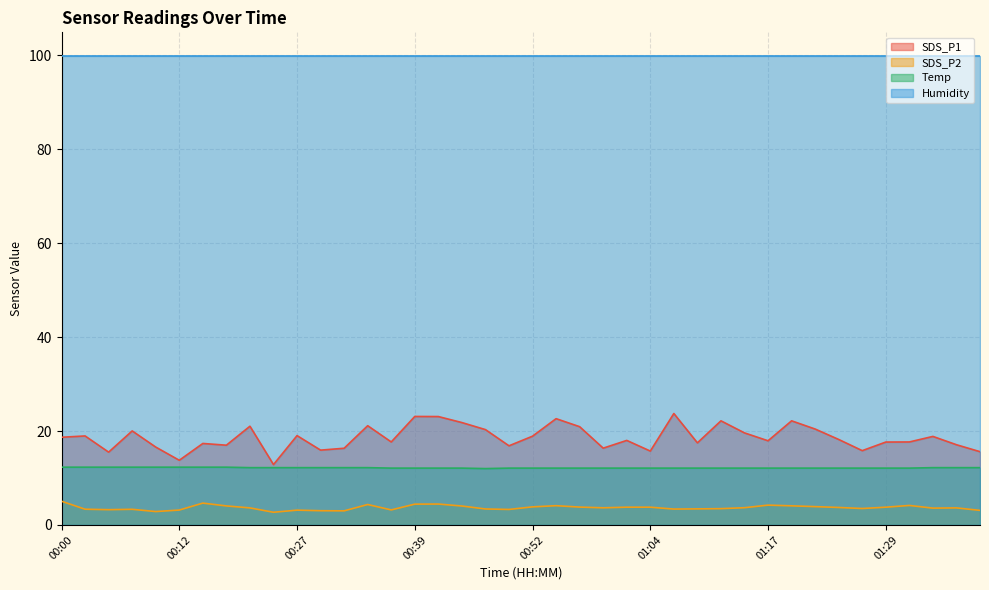

True or false: Temp has more than 1 interior local peaks.

False